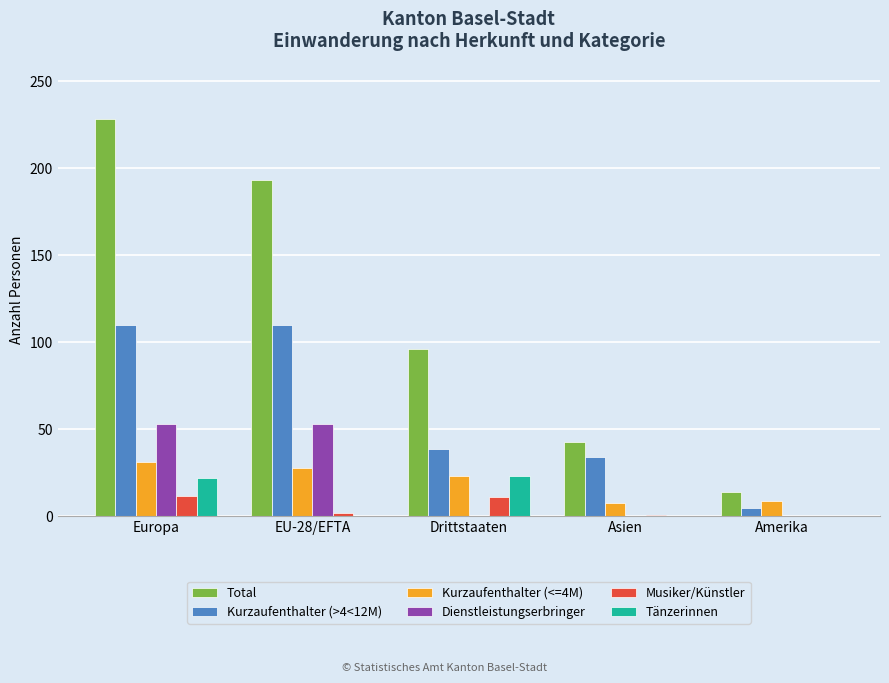

Are the bars horizontal?

No